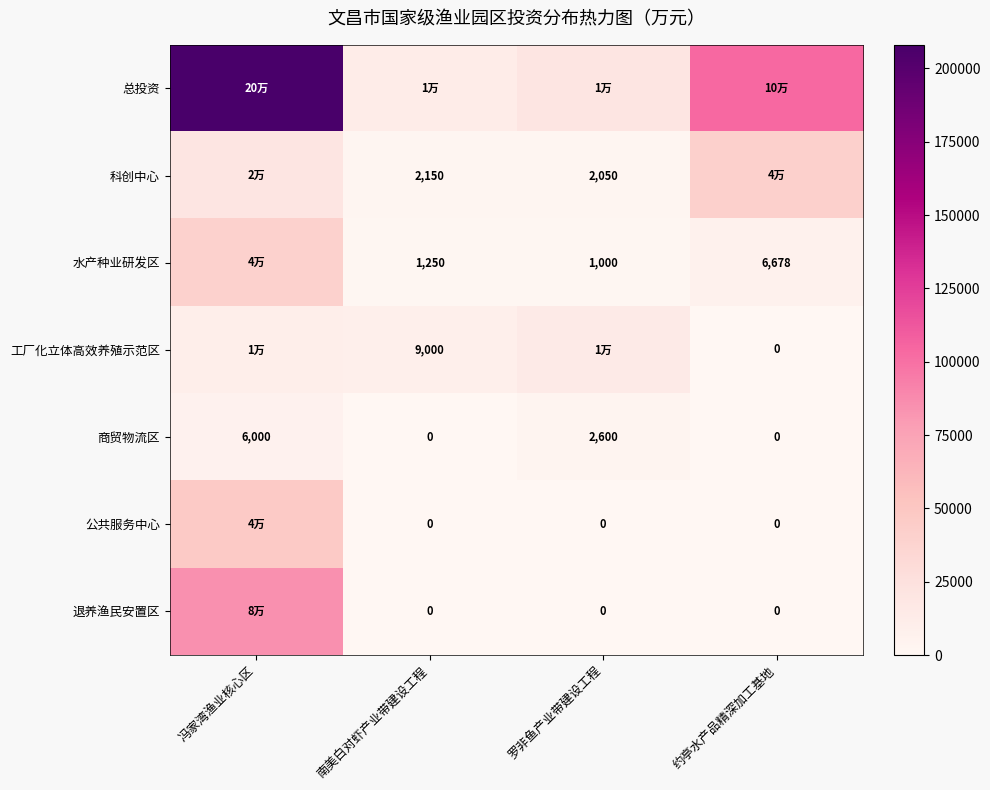

What is the difference between the maximum and minimum values in the 商贸物流区 series?

6000